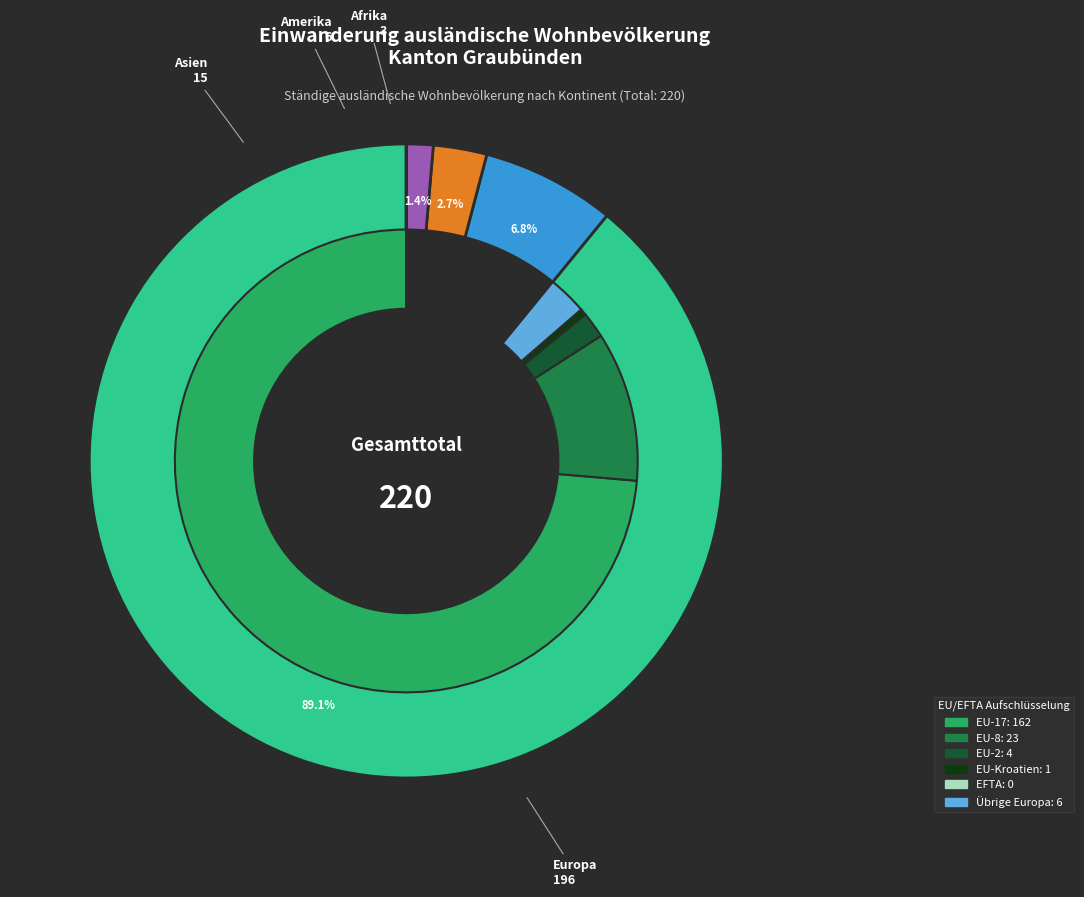

What is the majority slice?

Europa